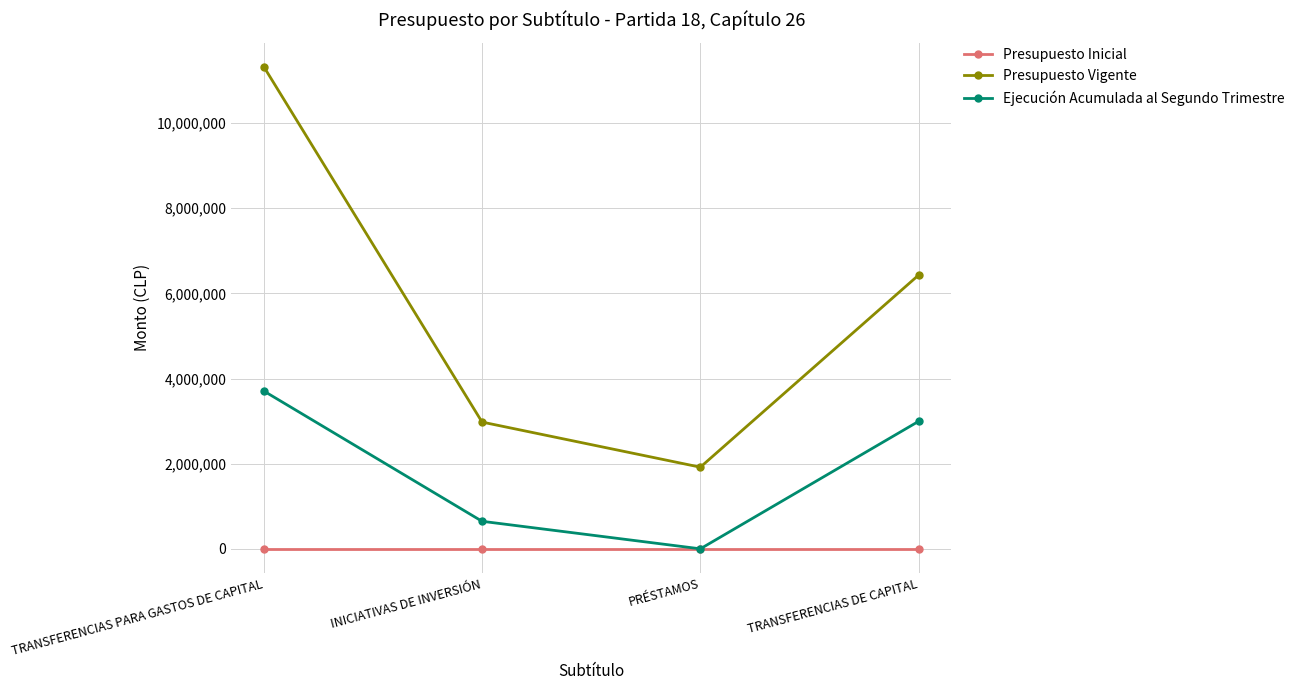

True or false: Ejecución Acumulada al Segundo Trimestre has more than 0 interior local peaks.

False